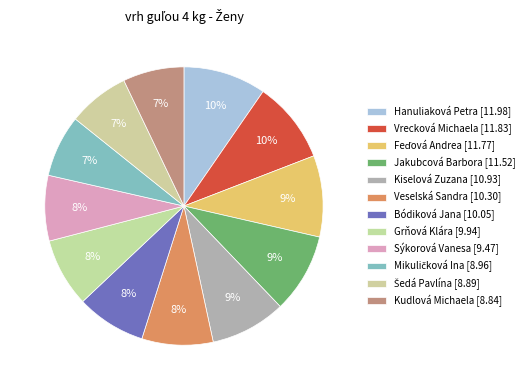

Which category has the biggest portion of the pie?

Hanuliaková Petra